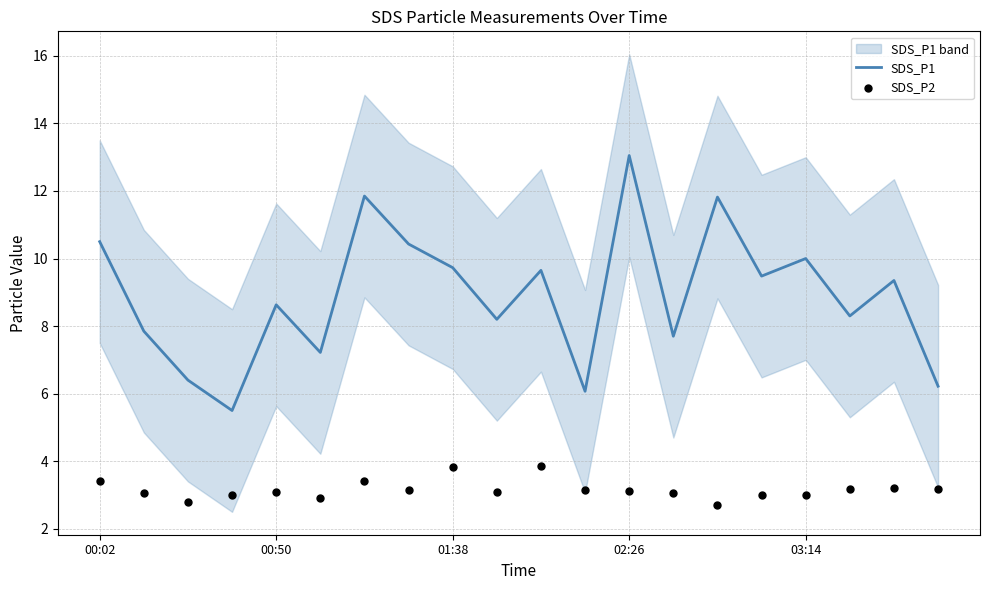

Which series reaches the maximum Y coordinate?

SDS_P1